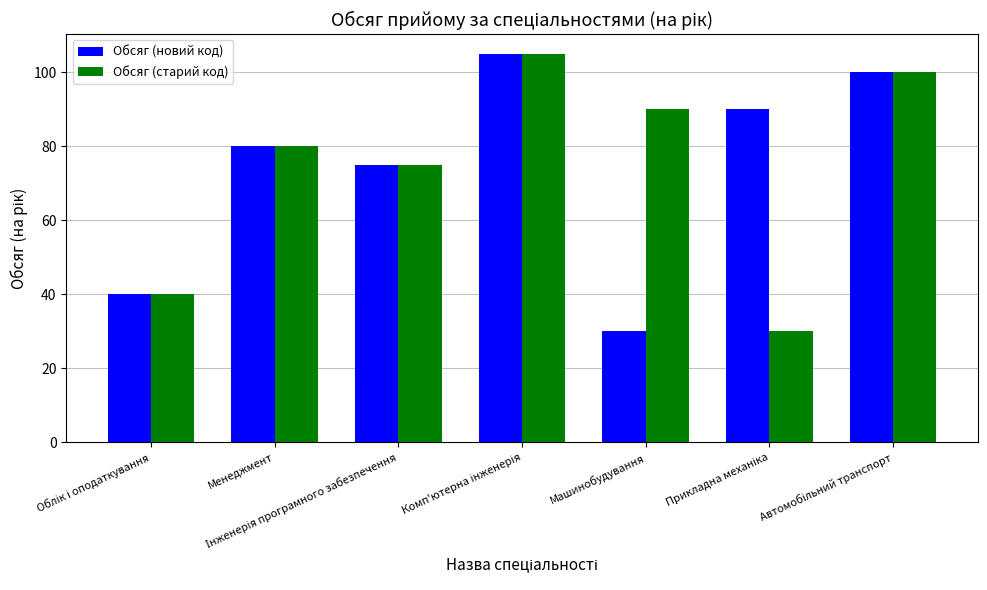

Read the Обсяг (новий код) value at Машинобудування, to the nearest 10.

30